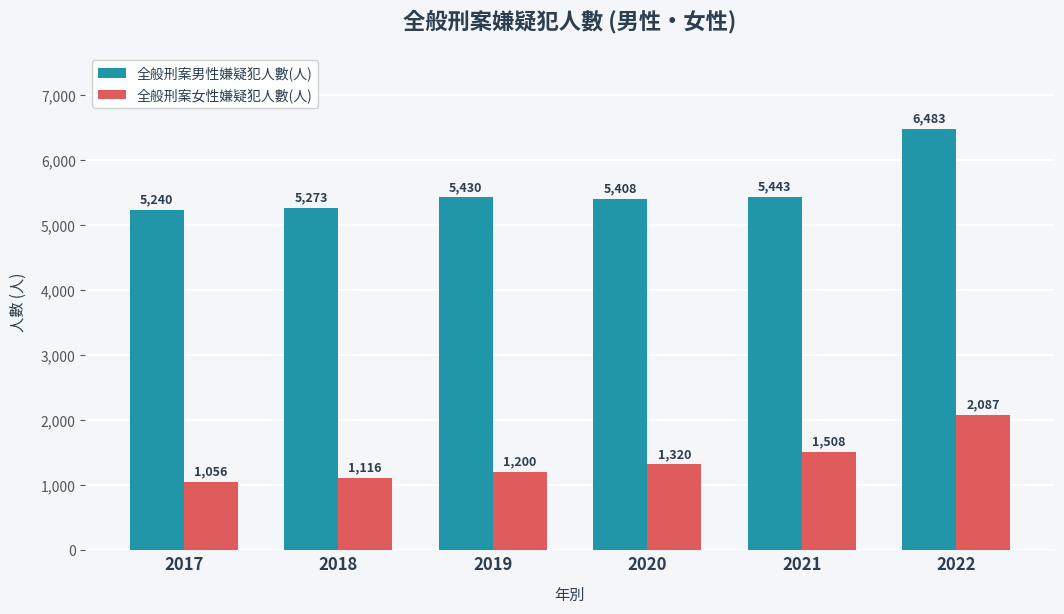

How many bars are there in each group?

2